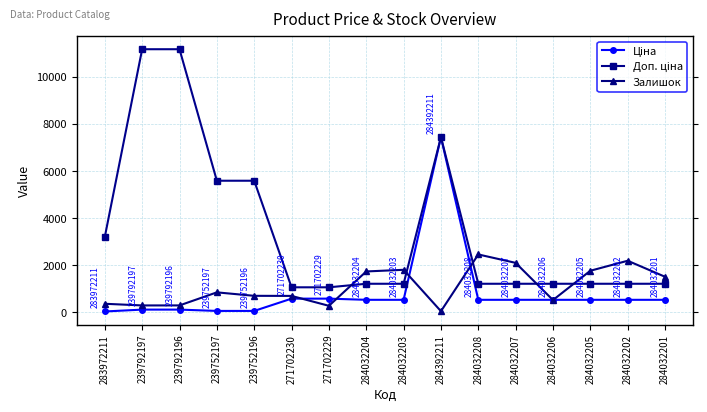

What is the spread (max minus min) of values at 284032201?

979.8